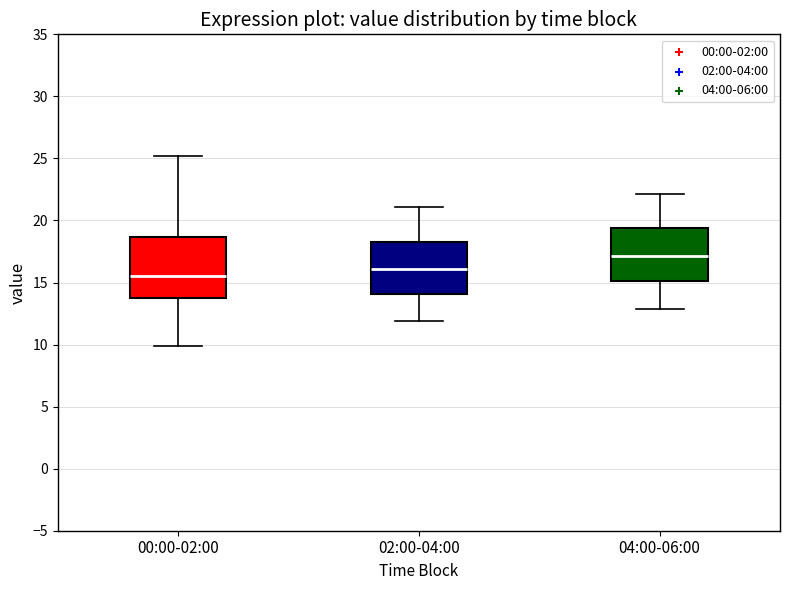

Comparing the boxes themselves (not the whiskers), which one is the tallest?

00:00-02:00